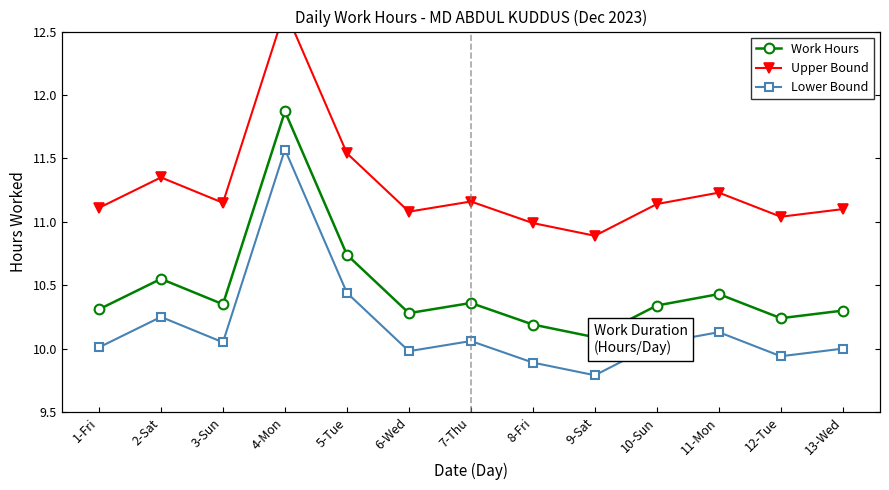

What is the average value of the Work Hours series?

10.5